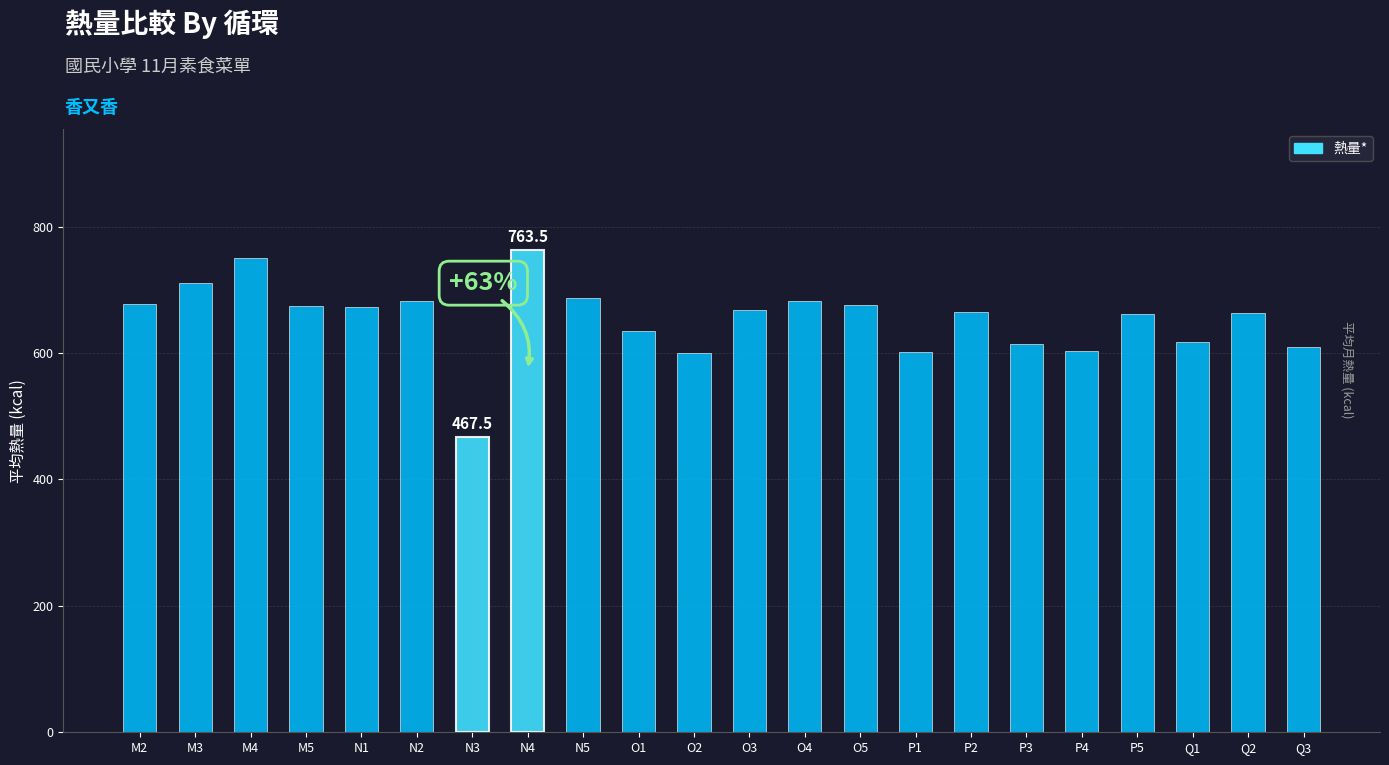

Which has a higher value, O3 or P1?

O3